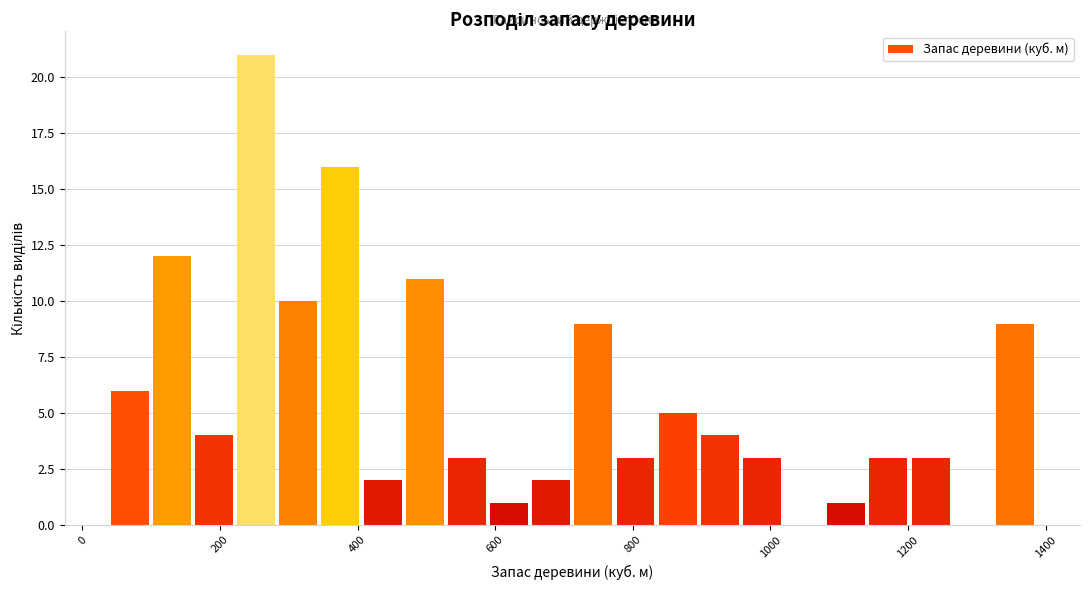

Around what value on the x-axis is the tallest bar? Give the approximate position of its centre, as read against the axis.

260